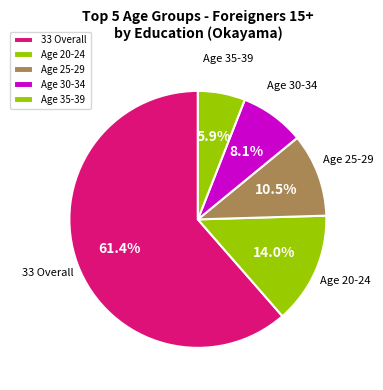

Count the number of slices in the pie.

5